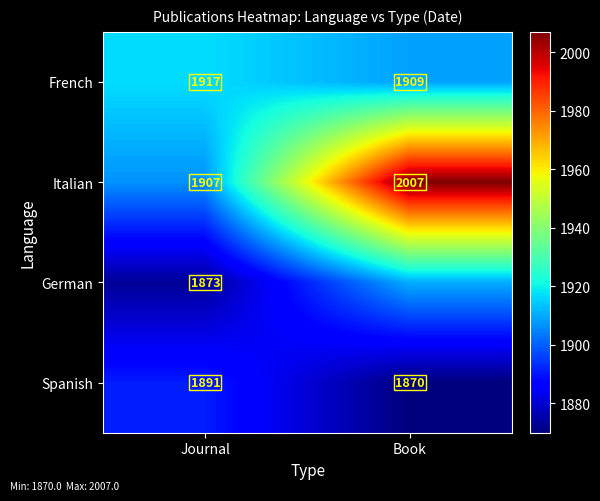

At Journal, list the series in order from smallest to largest.

German, Spanish, Italian, French